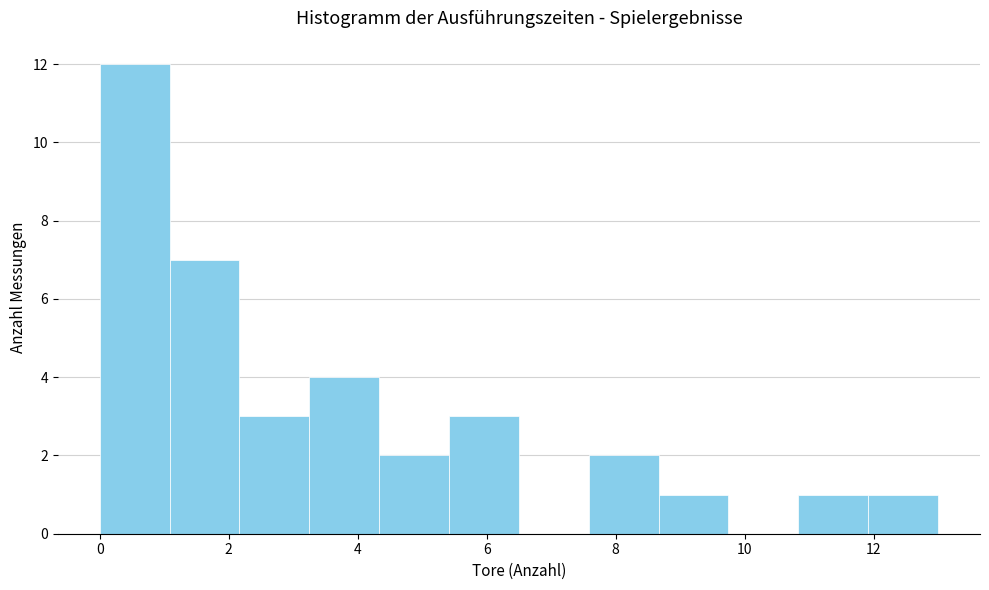

Reading left to right, list every bar in this chart as the range it spans on the x-axis followed by its height. Neither the bar edges nor the heights are printed on the chart, so give them approximately, as read against the axes.

0.0 to 1.0: 12
1.0 to 2.2: 7
2.2 to 3.2: 3
3.2 to 4.4: 4
4.4 to 5.4: 2
5.4 to 6.6: 3
6.6 to 7.6: 0
7.6 to 8.6: 2
8.6 to 9.8: 1
9.8 to 10.8: 0
10.8 to 12.0: 1
12.0 to 13.0: 1